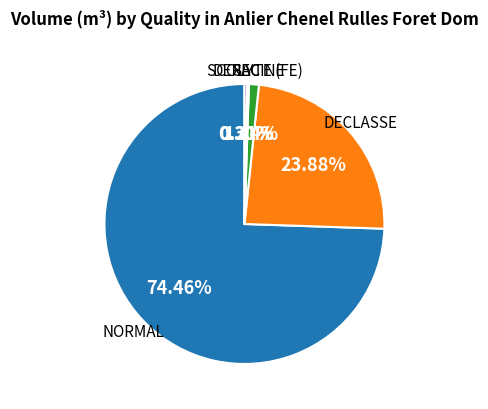

Does any single category account for the majority?

Yes